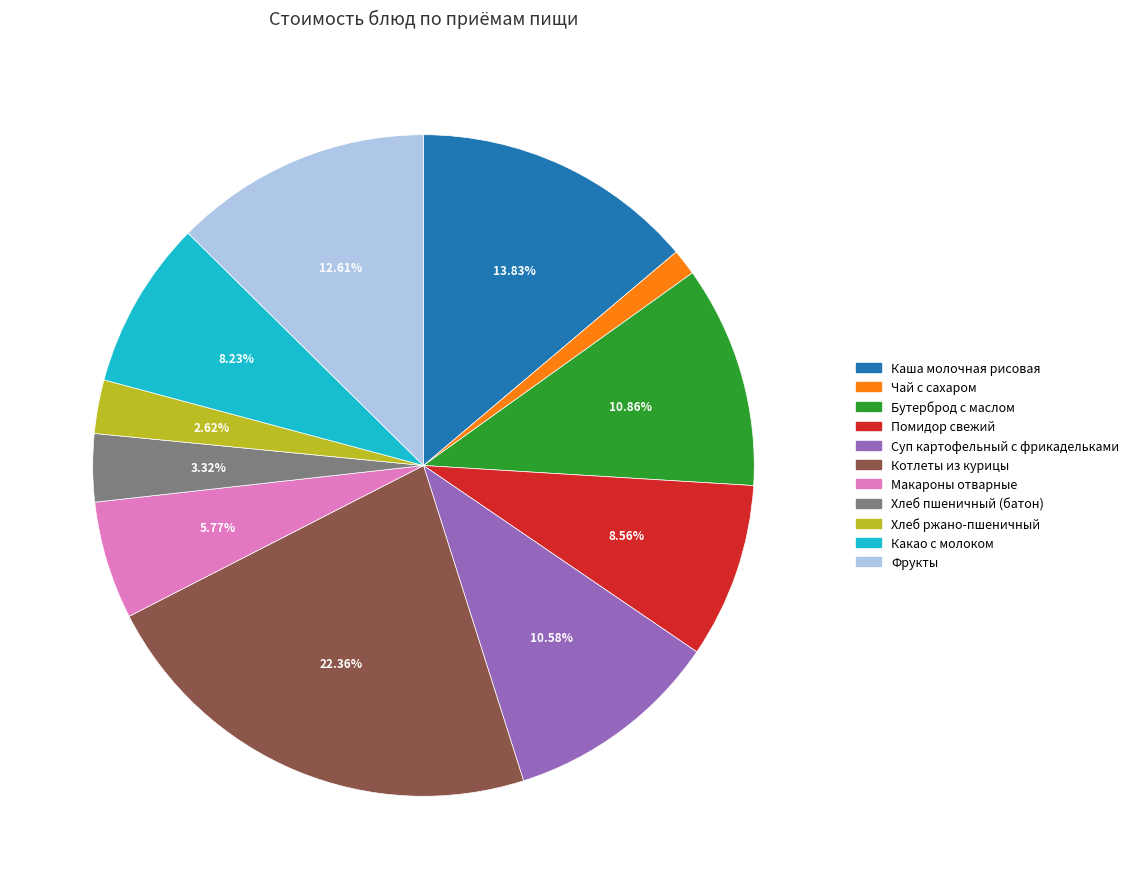

To the nearest percent, what is the difference between the largest and smallest slice percentages?

21%